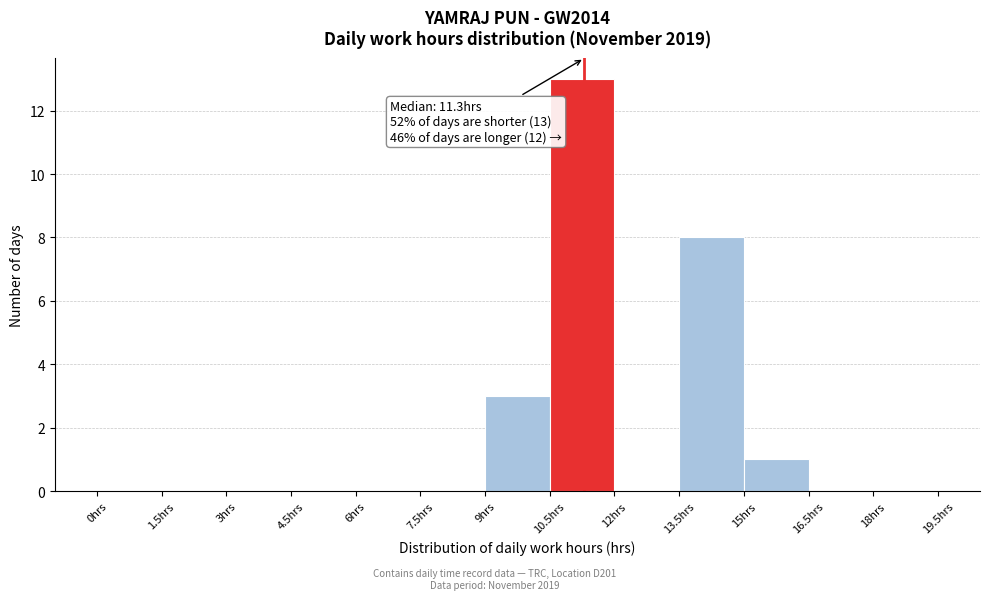

Which range on the x-axis has the tallest bar?

10.5 to 12.0